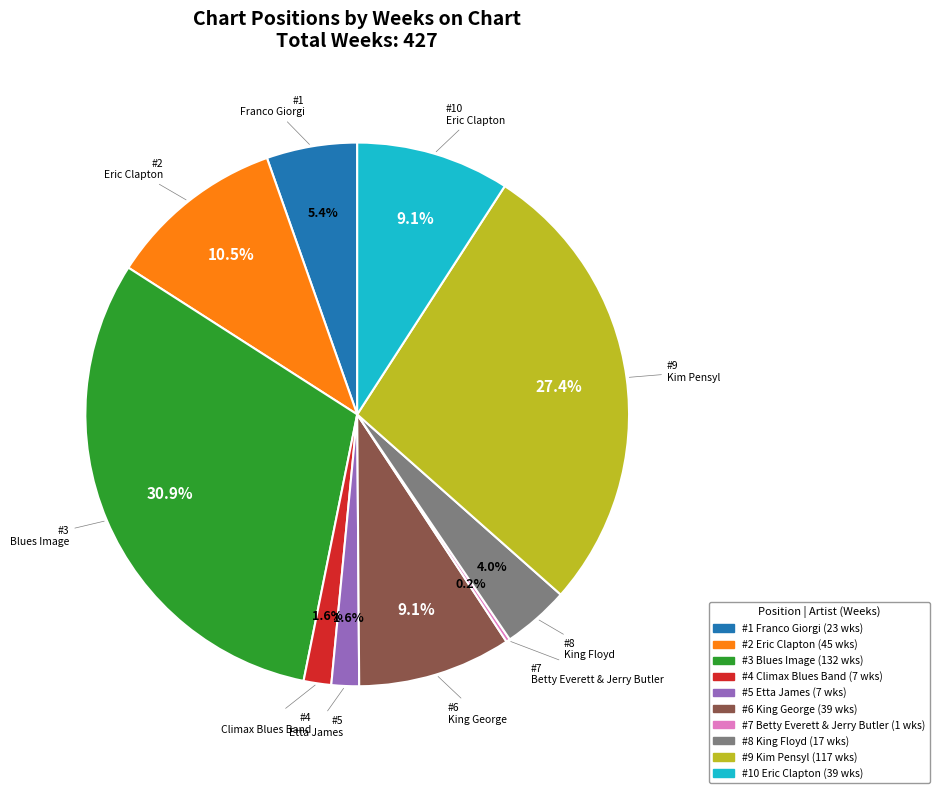

Is there a majority slice in this chart?

No